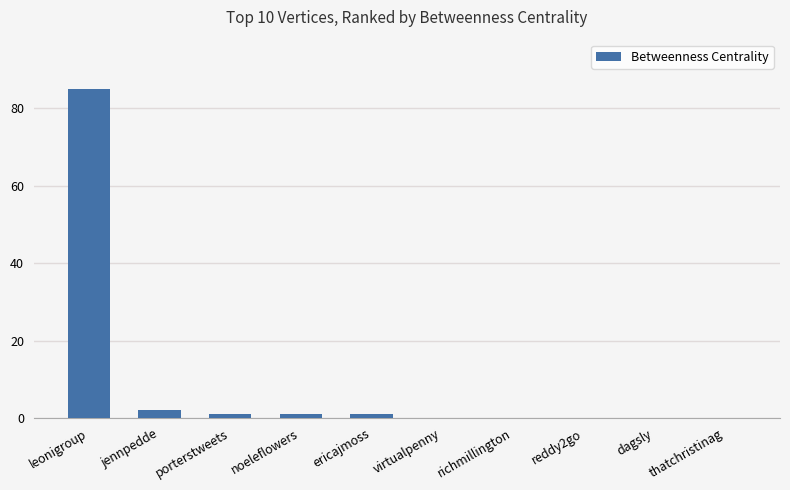

The chart shows a value of 0 at richmillington. True or false?

True